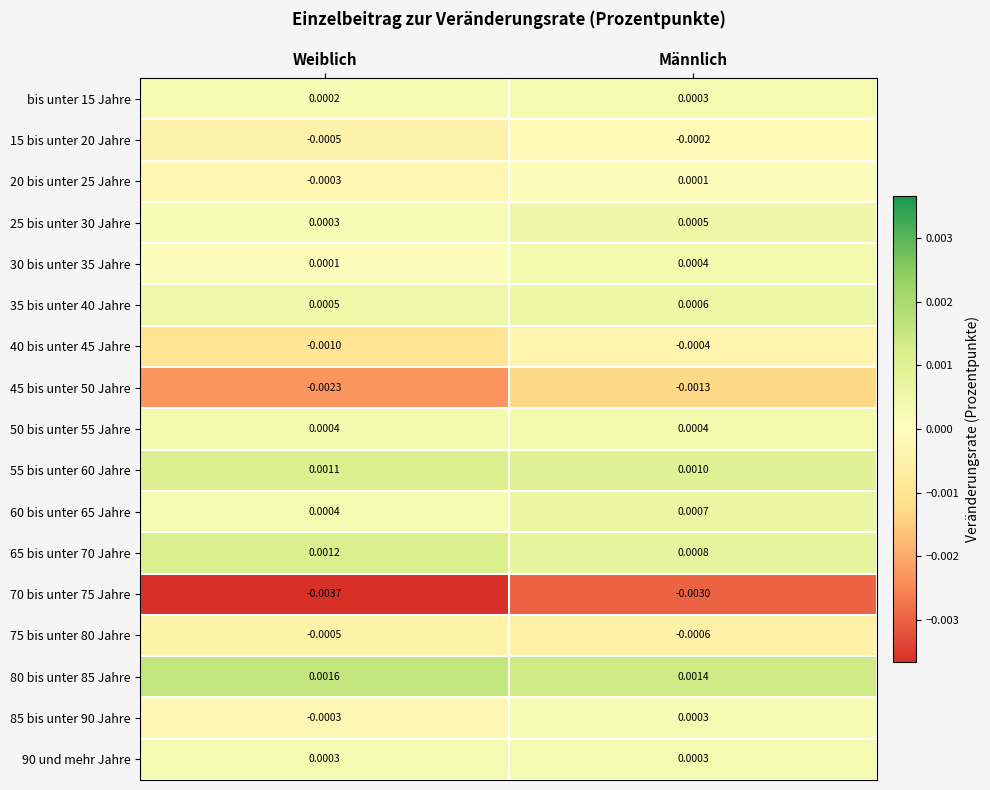

Which series has the widest spread of values?

45 bis unter 50 Jahre